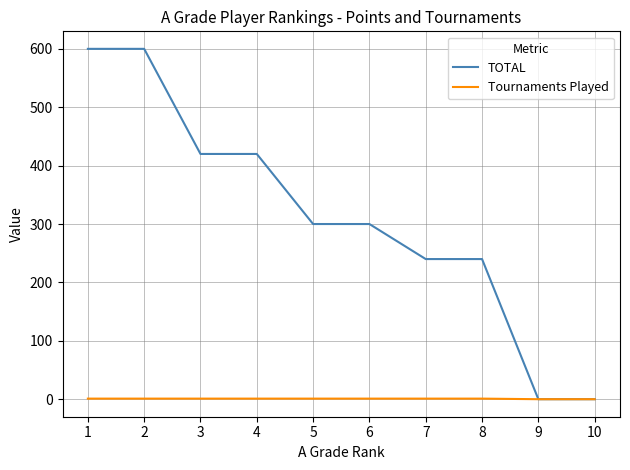

What are all the series names shown in the legend?

TOTAL, Tournaments Played